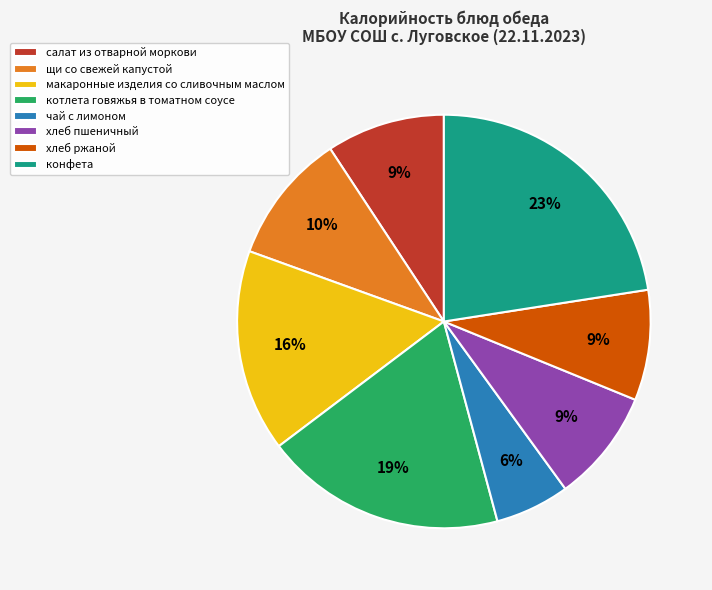

Is it true that конфета is 23% of the pie?

True